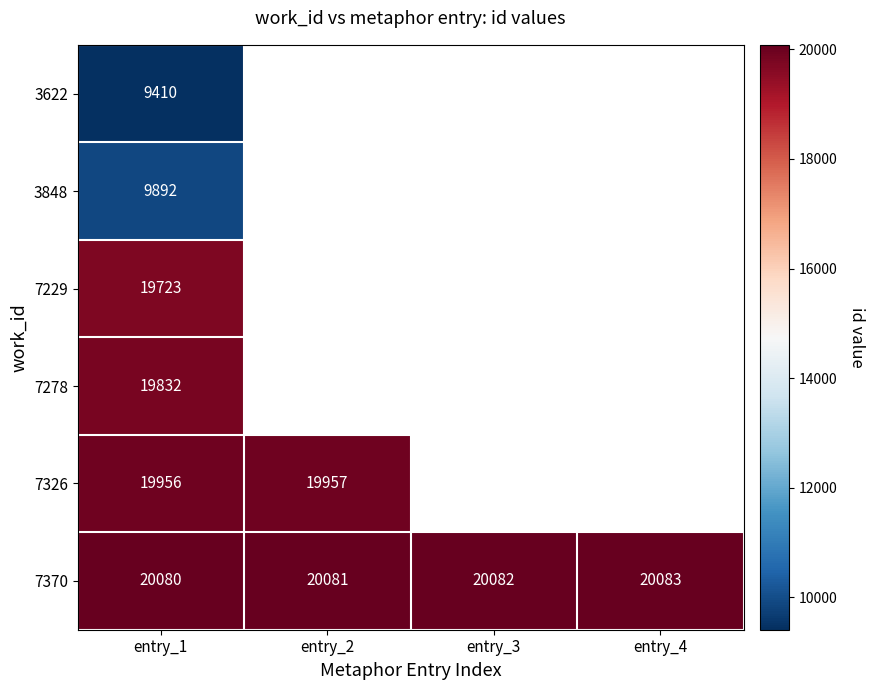

Rank the series at entry_1 from highest to lowest value.

7370, 7326, 7278, 7229, 3848, 3622